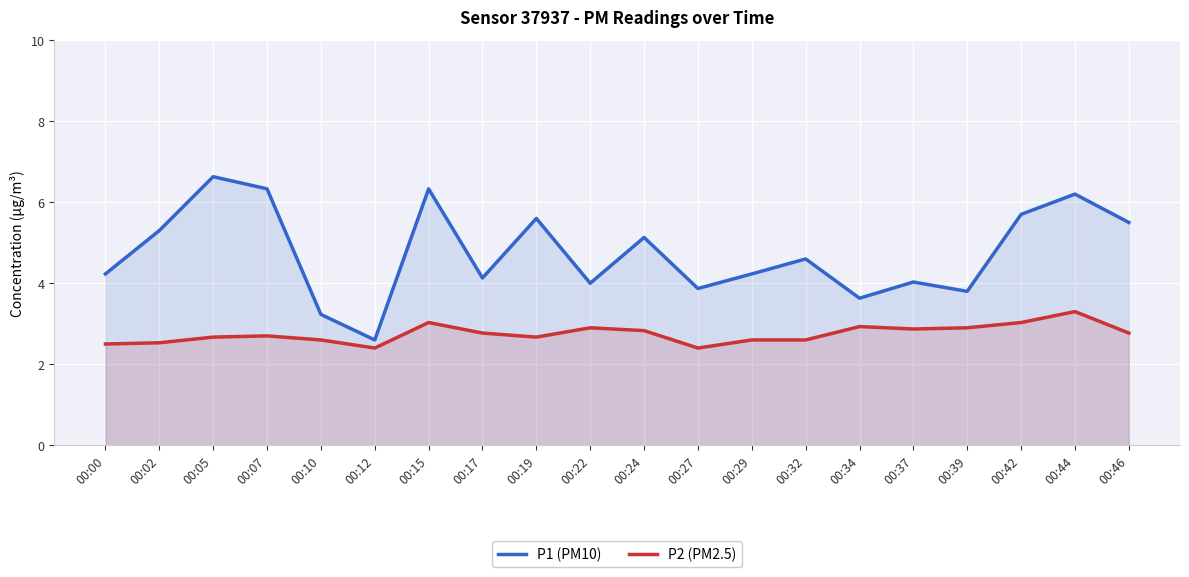

Which series has the largest total across all categories?

P1 (PM10)